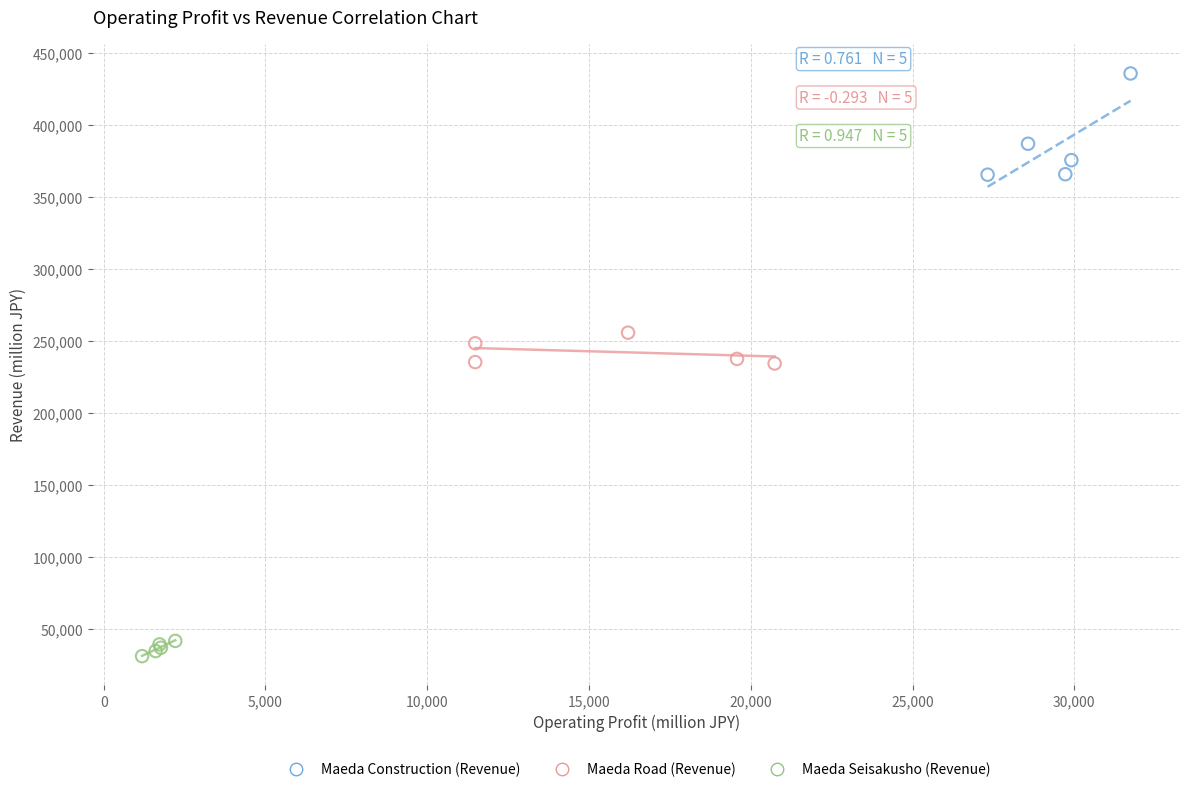

Which series has the largest Y range (max minus min)?

Maeda Construction (Revenue)